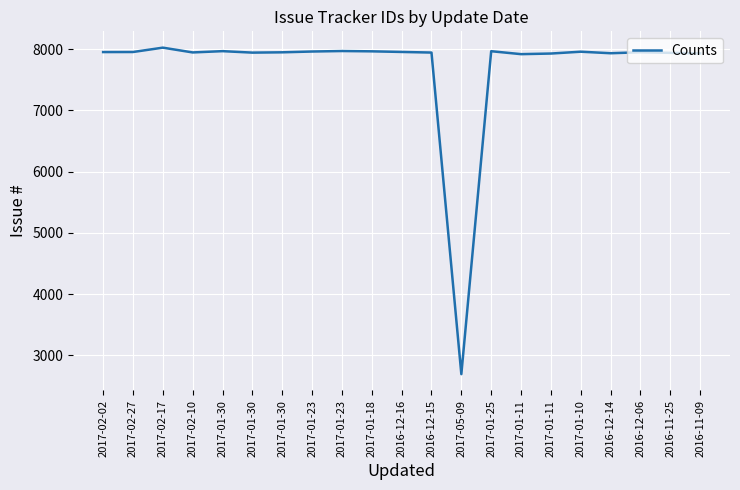

Does the chart display data point markers on the line(s)?

No